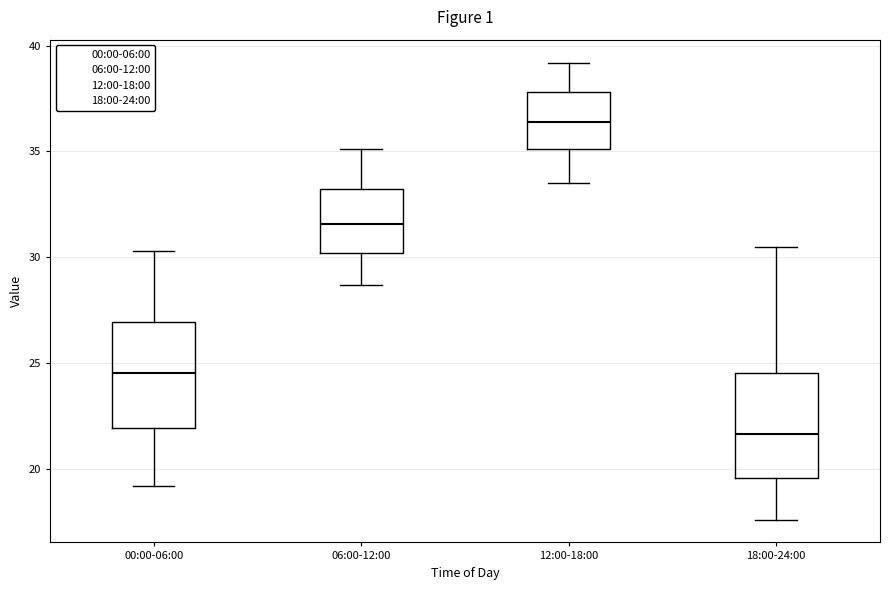

Where is the lower edge of the box for 06:00-12:00 on the y-axis? The values are not printed on the chart, so give them approximately, as read against the axis.

30.0